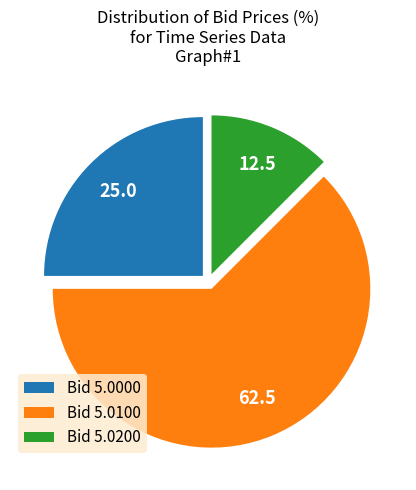

How many segments does this pie chart have?

3